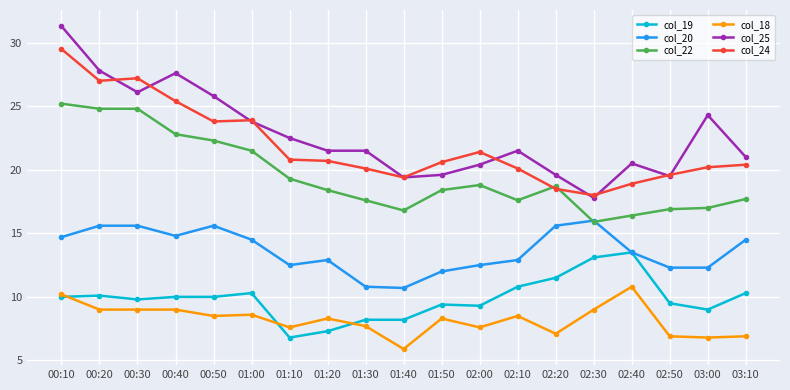

True or false: col_25 and col_19 intersect in this chart.

False